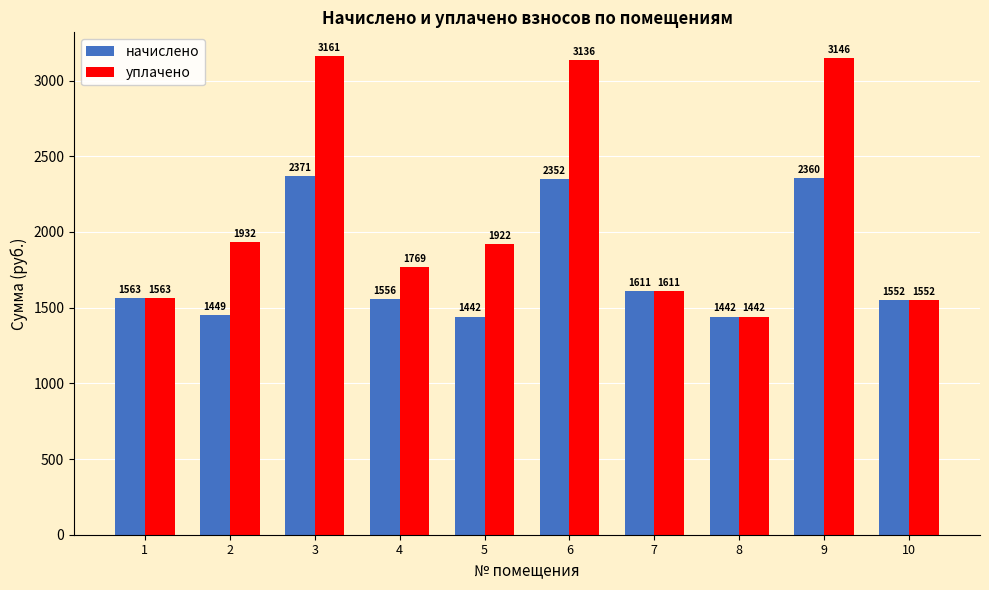

Between 4 and 5, which series saw the biggest shift?

уплачено